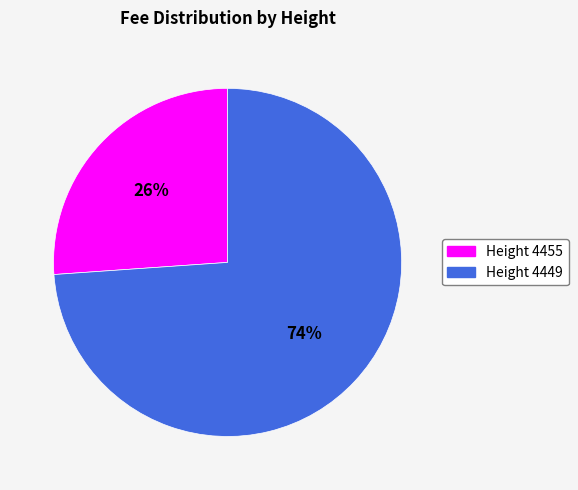

Which has a higher value, Height 4449 or Height 4455?

Height 4449